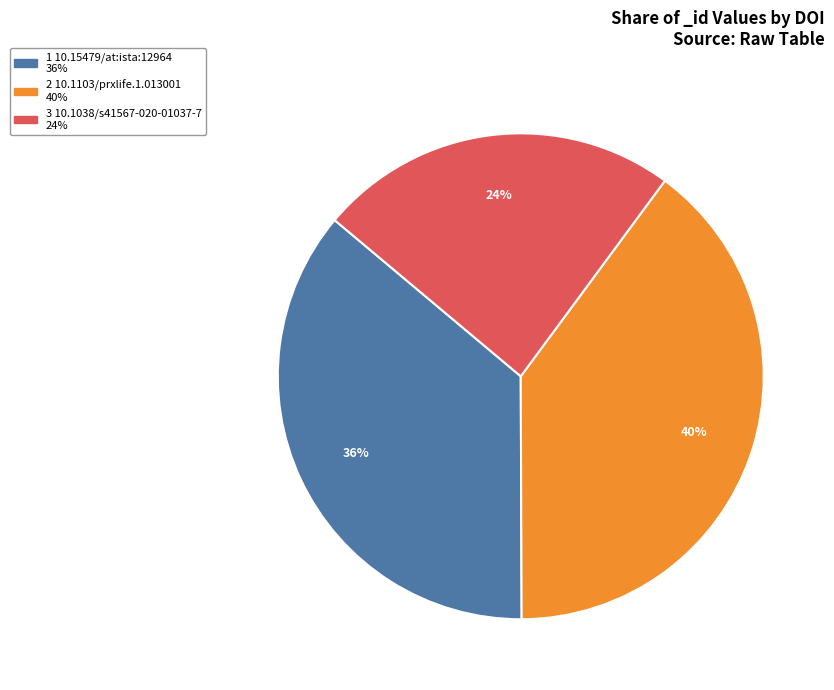

To the nearest percent, what is the difference between the largest and smallest slice percentages?

16%